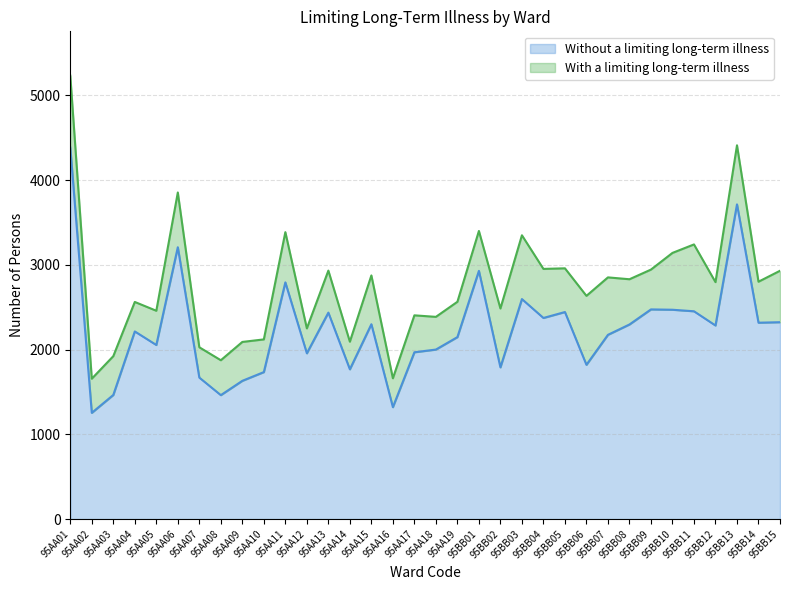

Which category has the lowest value across all series?

95AA02